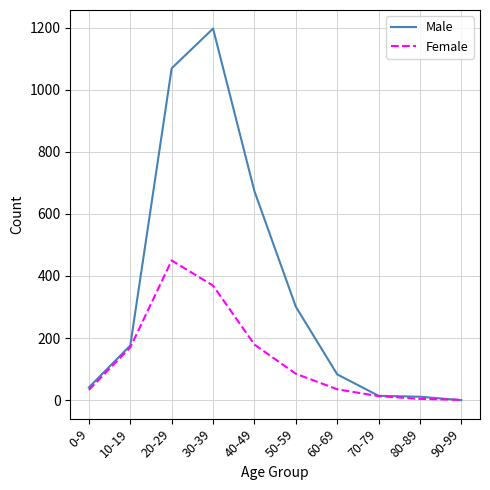

What value does the Female series have at 20-29?

450